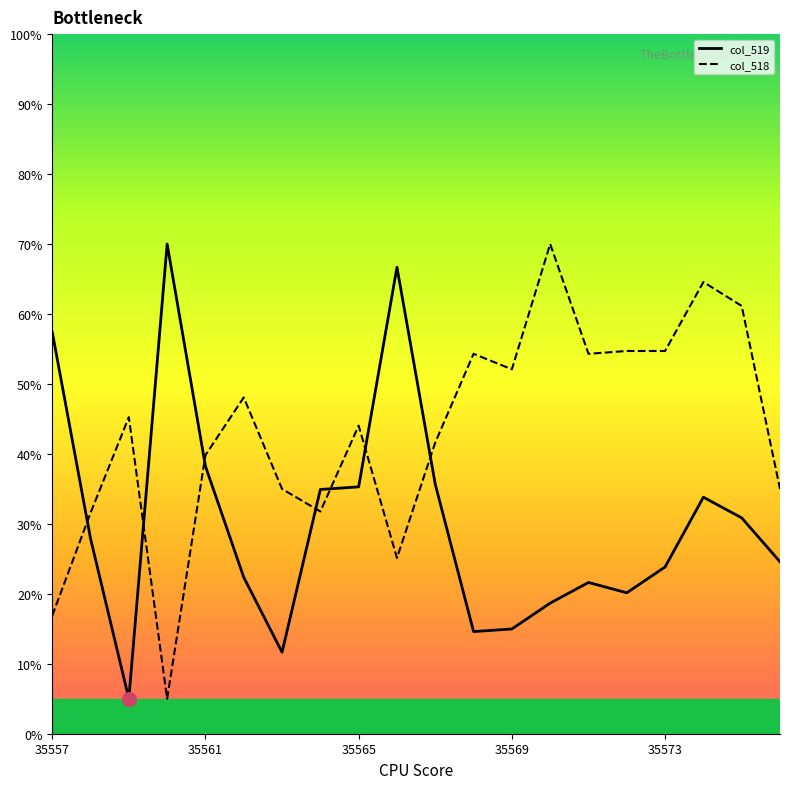

What is the minimum value shown in the chart?

5.0